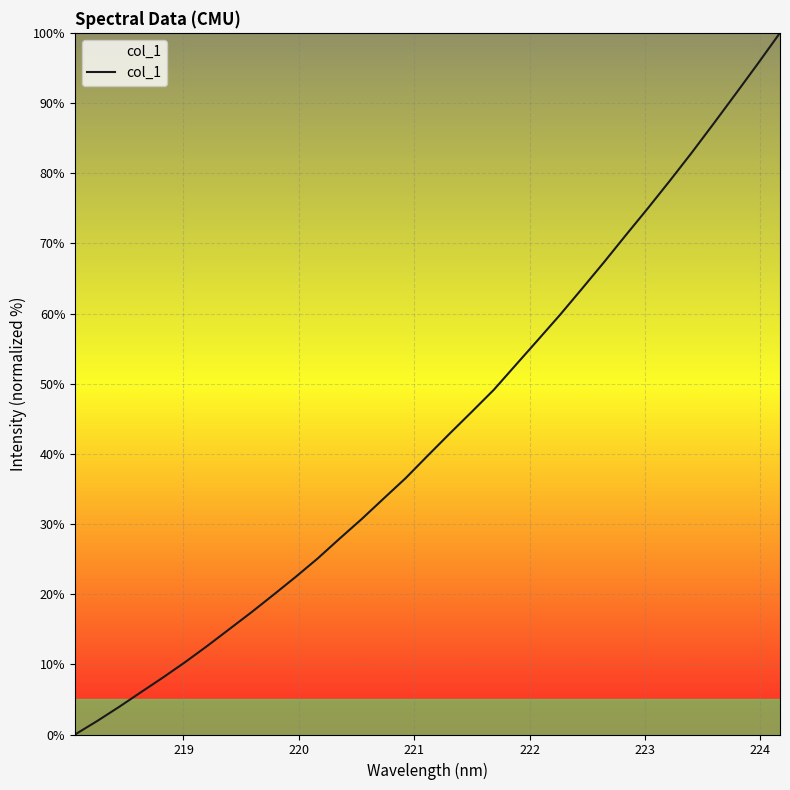

What is the difference between the maximum and minimum values?

100.0